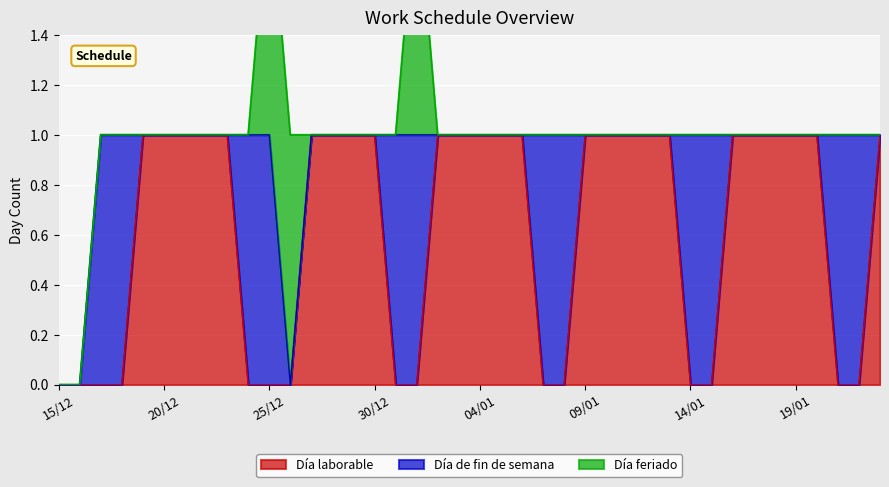

List the series in order of their peak value, lowest first.

Día laborable, Día de fin de semana, Día feriado